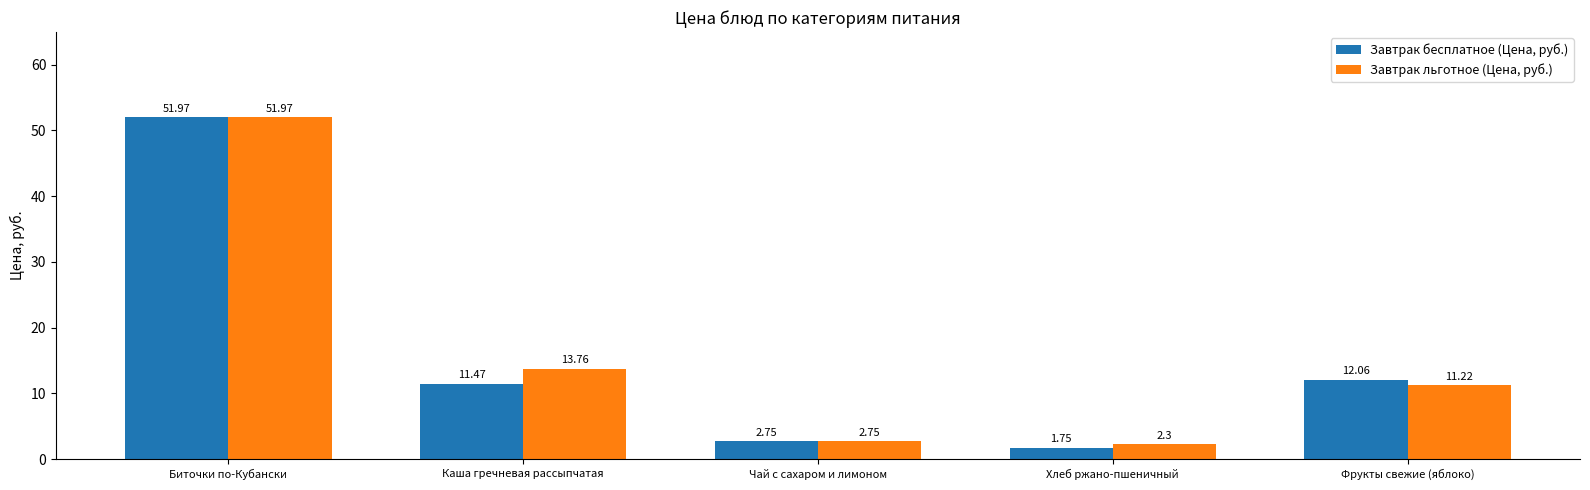

What are all the series names shown in the legend?

Завтрак бесплатное (Цена, руб.), Завтрак льготное (Цена, руб.)